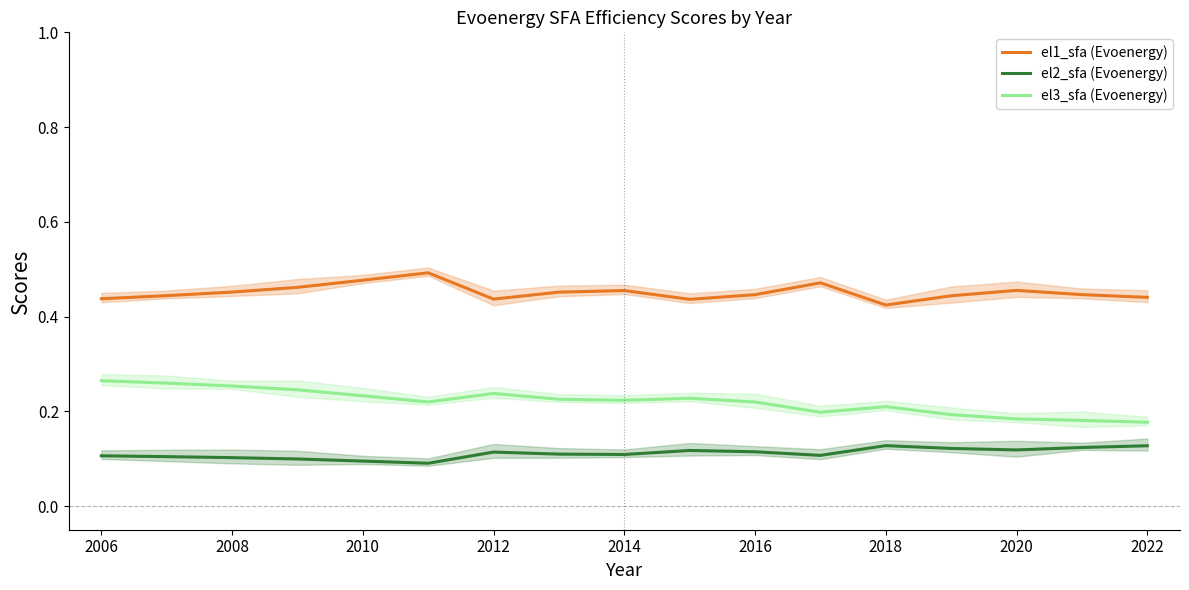

Which series has the largest range (max minus min)?

el3_sfa (Evoenergy)